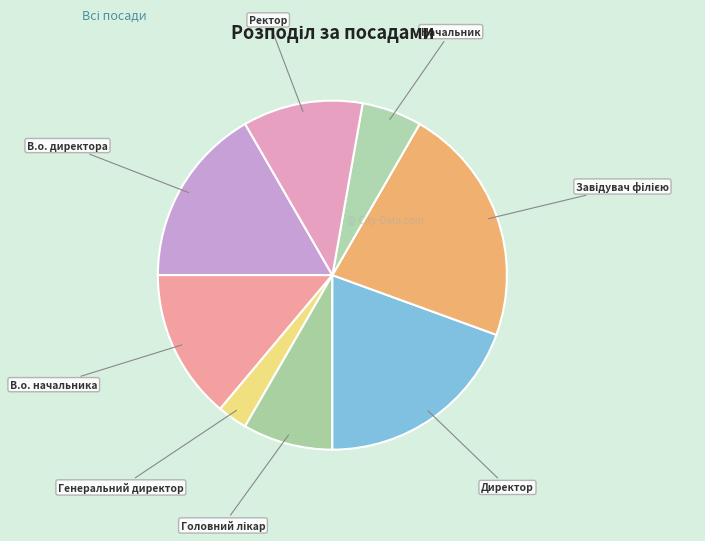

Count the number of slices in the pie.

8